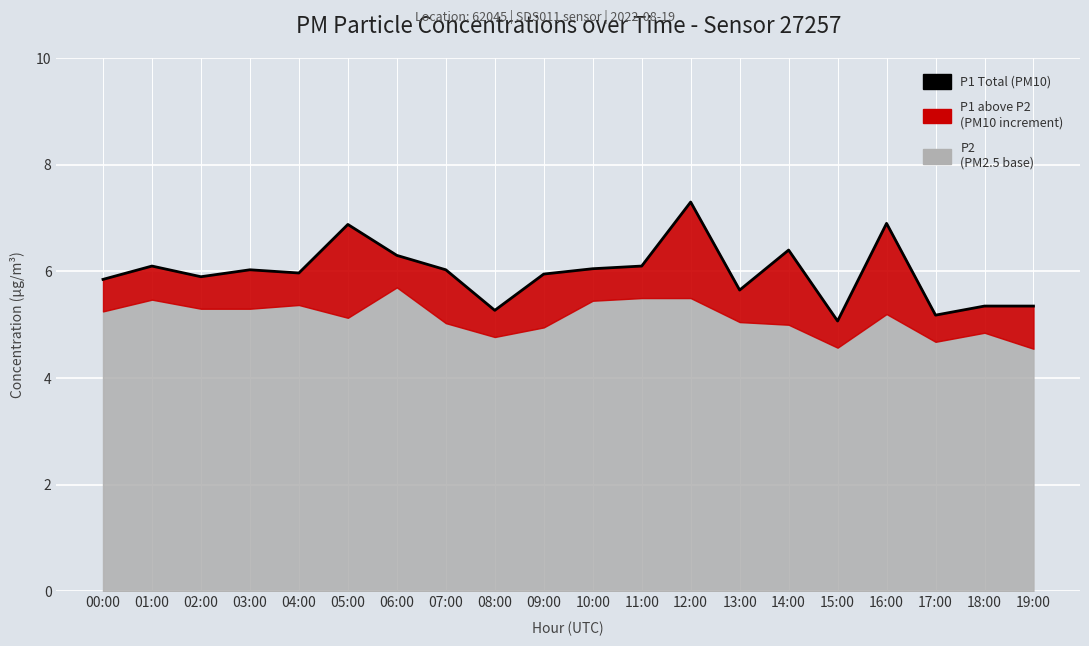

List the labels in order of value, largest first.

12:00, 16:00, 05:00, 14:00, 06:00, 01:00, 11:00, 10:00, 03:00, 07:00, 04:00, 09:00, 02:00, 00:00, 13:00, 18:00, 19:00, 08:00, 17:00, 15:00